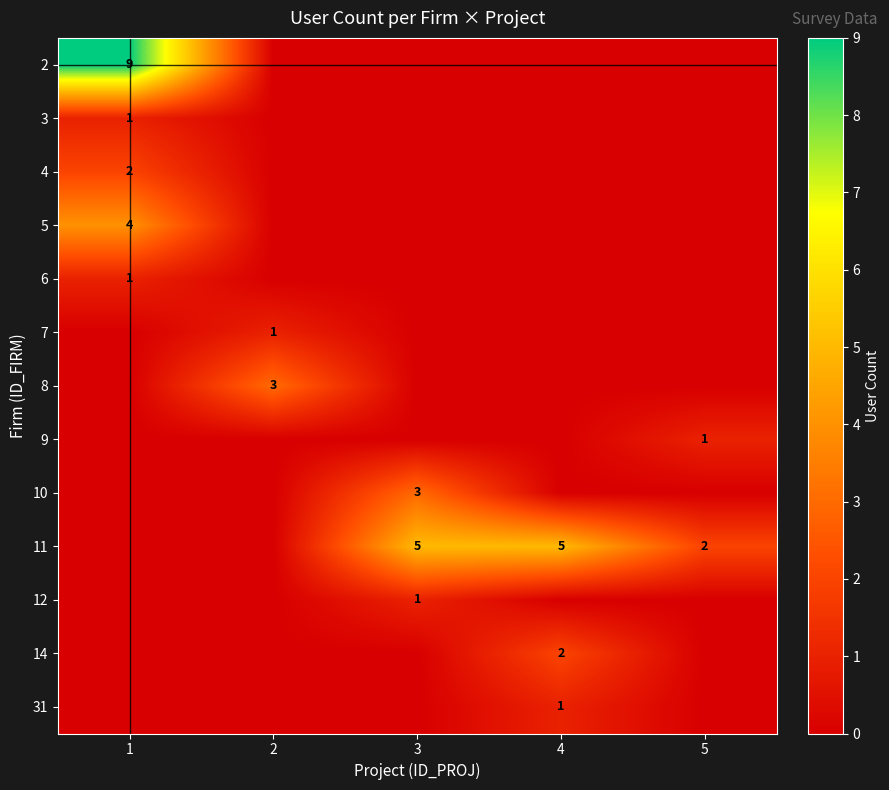

The value of 8 at 2 is 3. True or false?

True